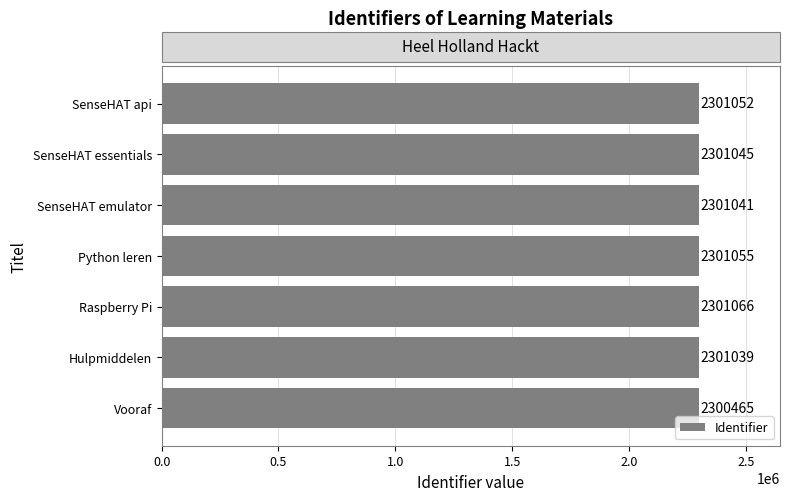

What is the ratio of the value at Python leren to the value at SenseHAT essentials?

1.0